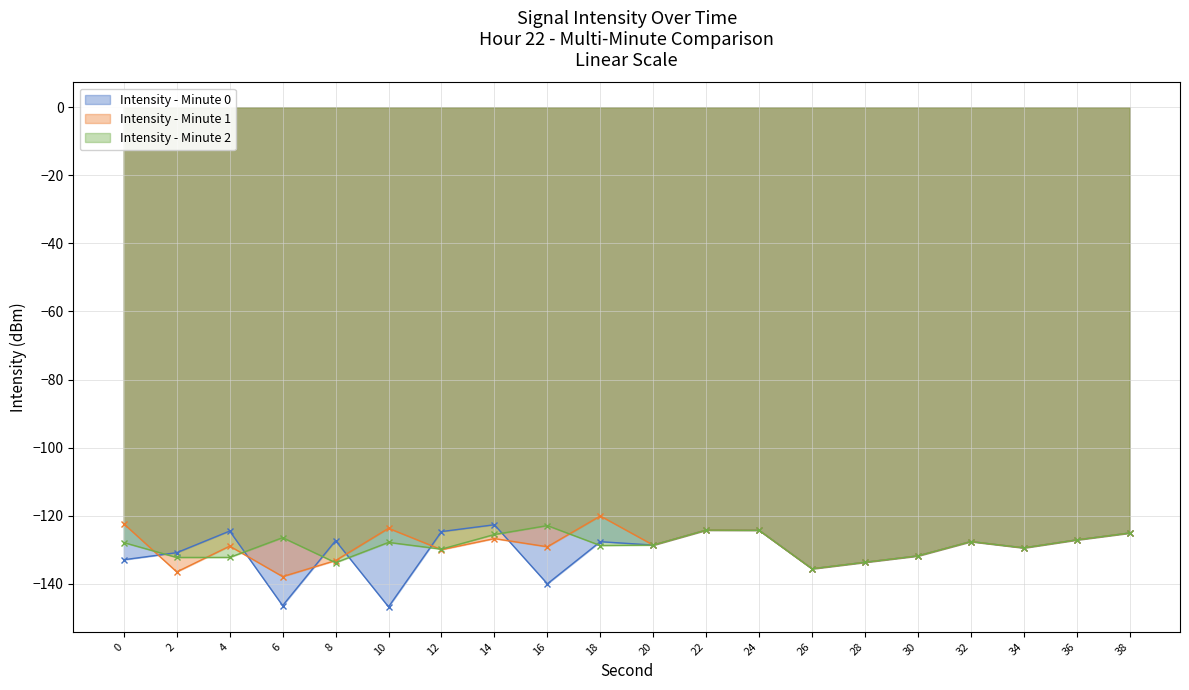

What value does the Intensity - Minute 2 series have at 4?

-132.2